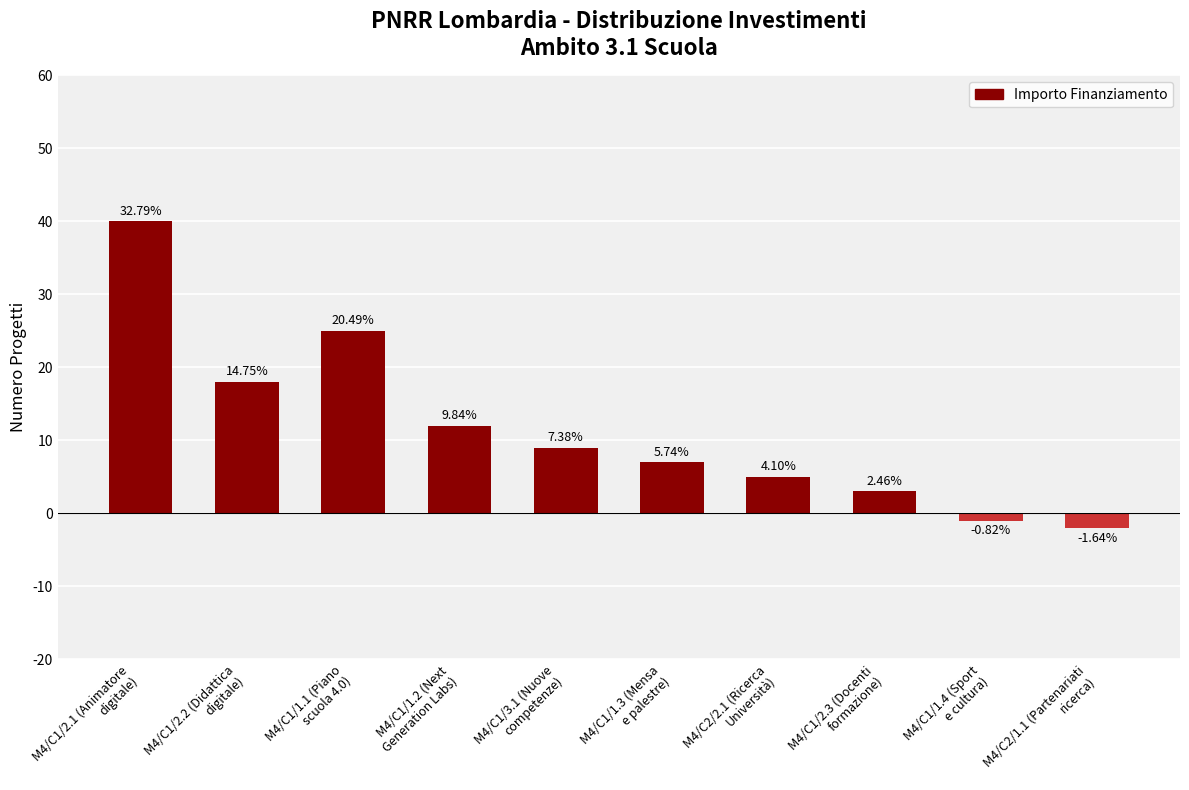

How many bars are there in total?

10